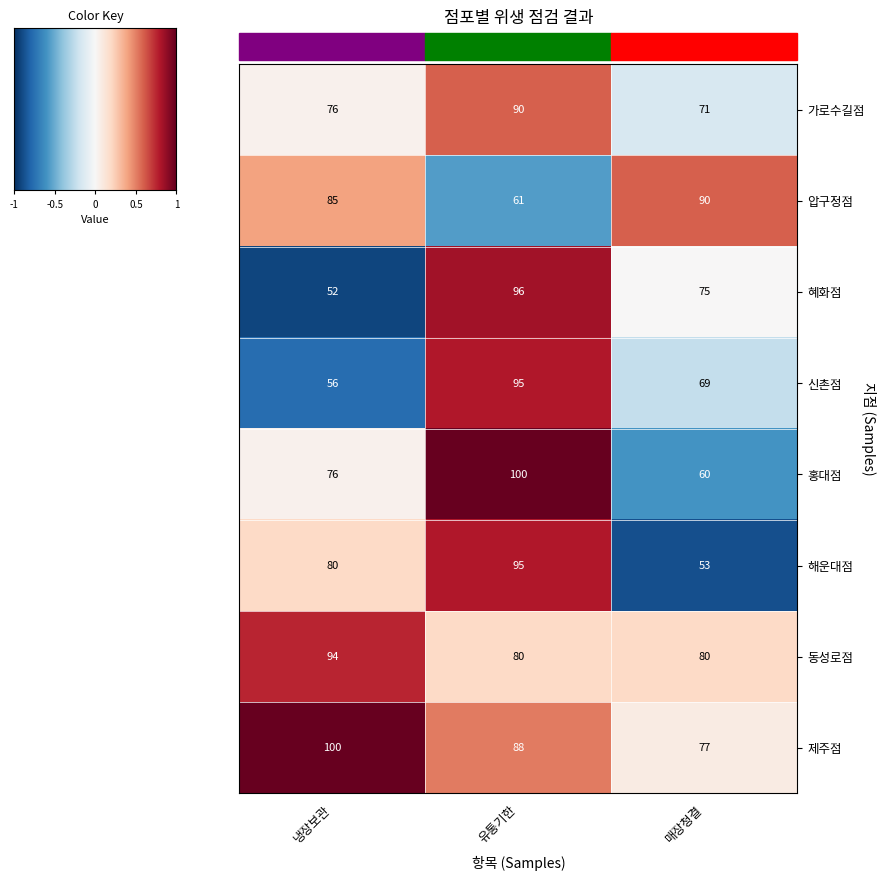

What is the difference between the maximum and minimum values in the 압구정점 series?

29